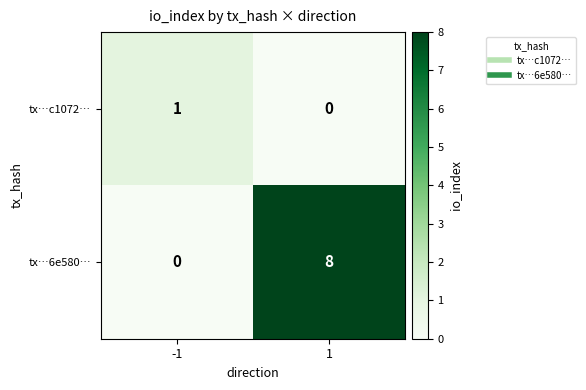

What is the sum of the tx…6e580… values at -1 and 1?

8